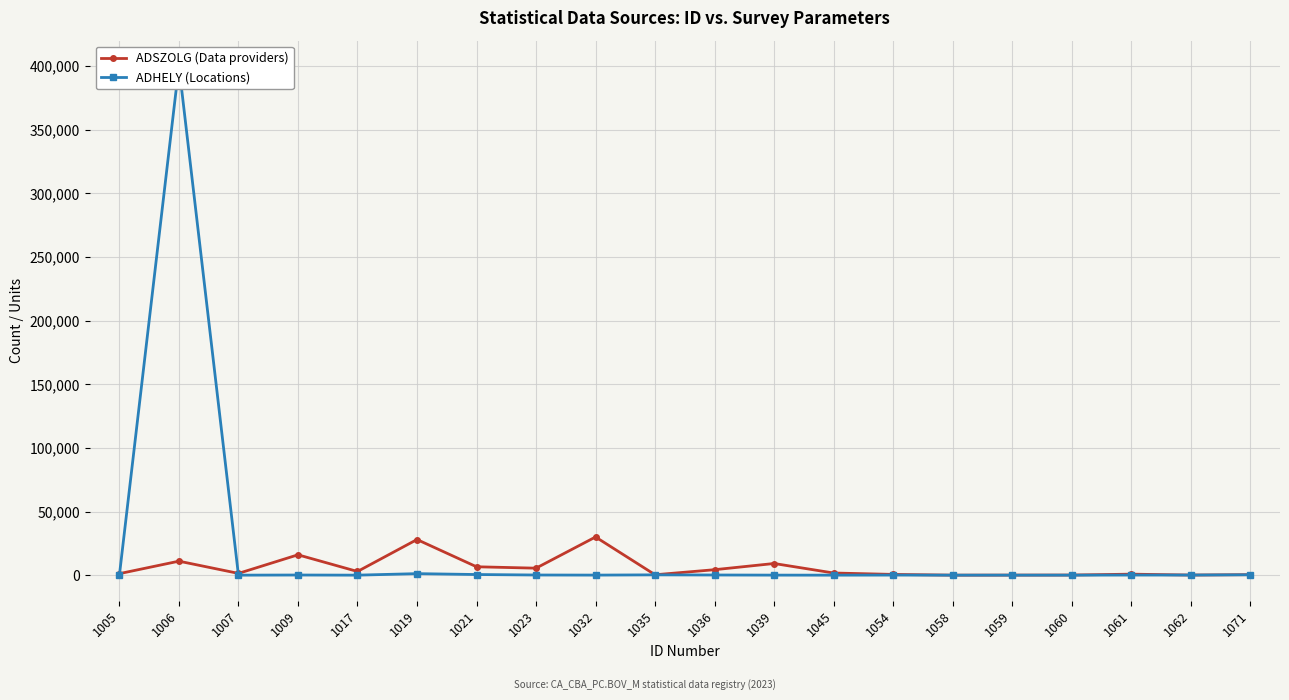

What is the minimum value shown in the chart?

6